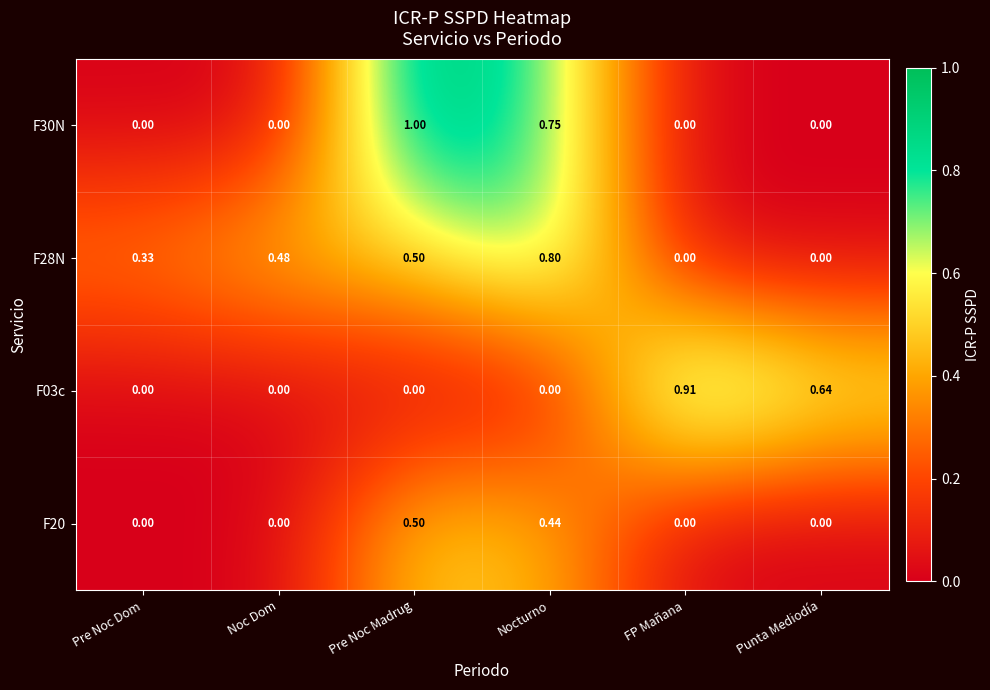

At which category is the sum across all series the highest?

Pre Noc Madrug